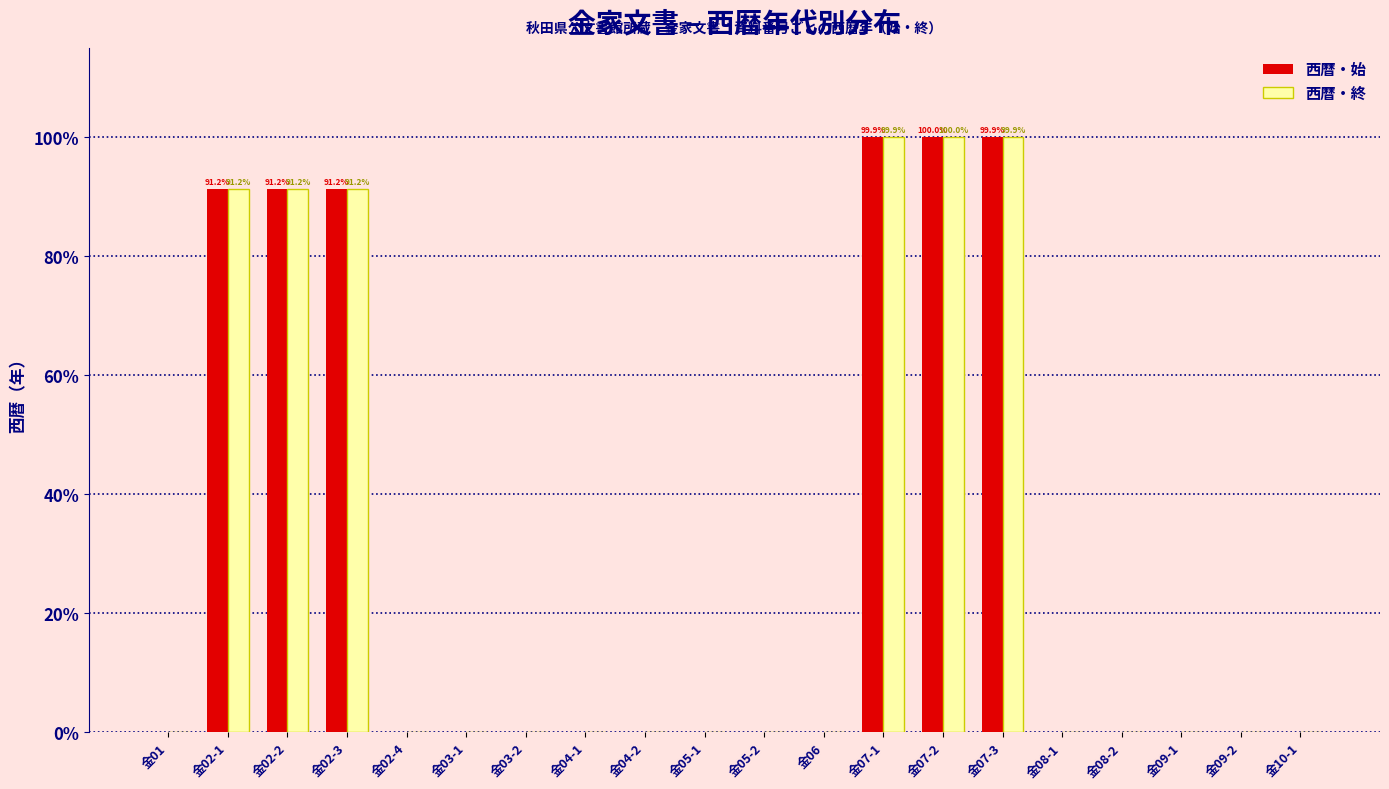

Is it true that 西暦・始 equals 173.0 at 金07-1?

False